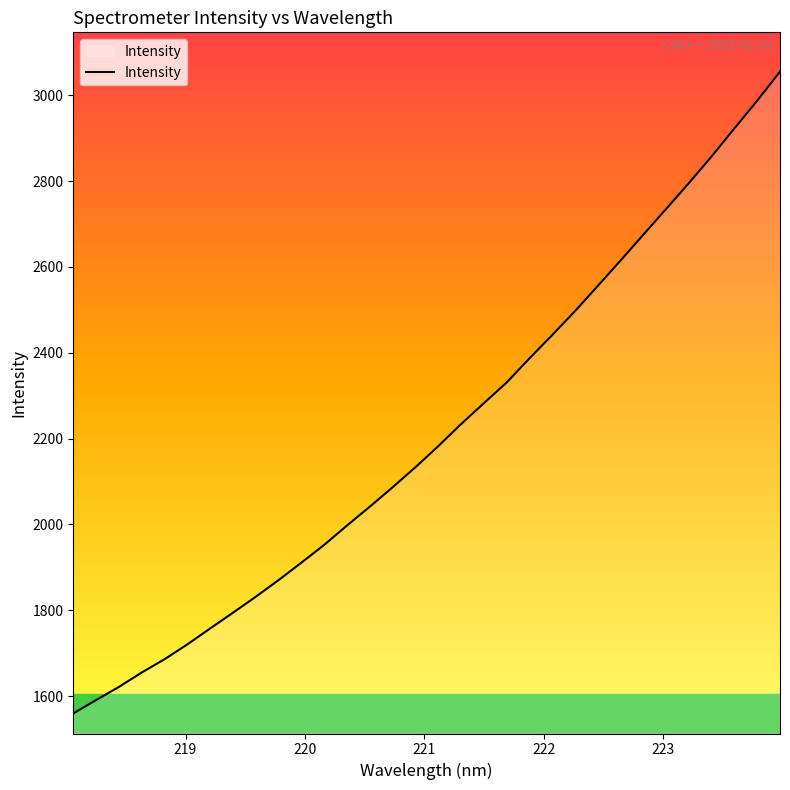

What is the difference between the second highest and minimum values?

1427.8